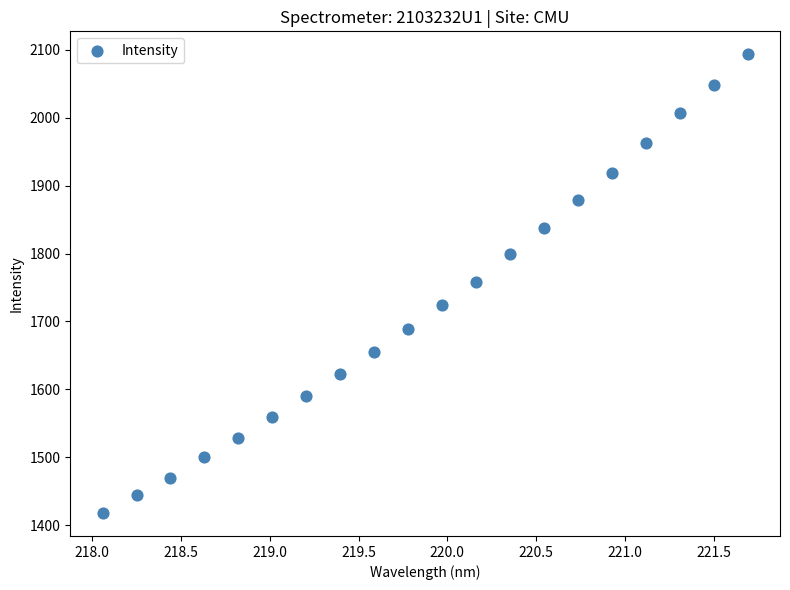

What is the range of X values (max minus min)?

3.6